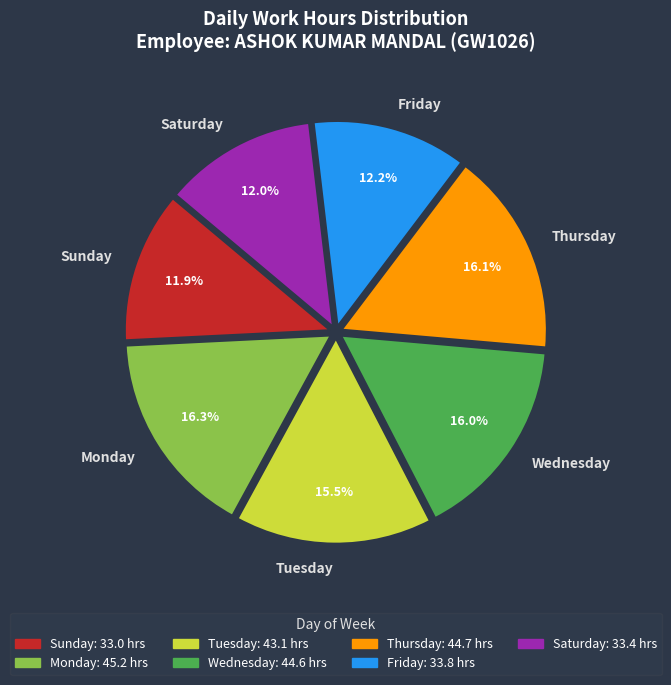

Do Sunday and Thursday together represent more than half of the pie?

No